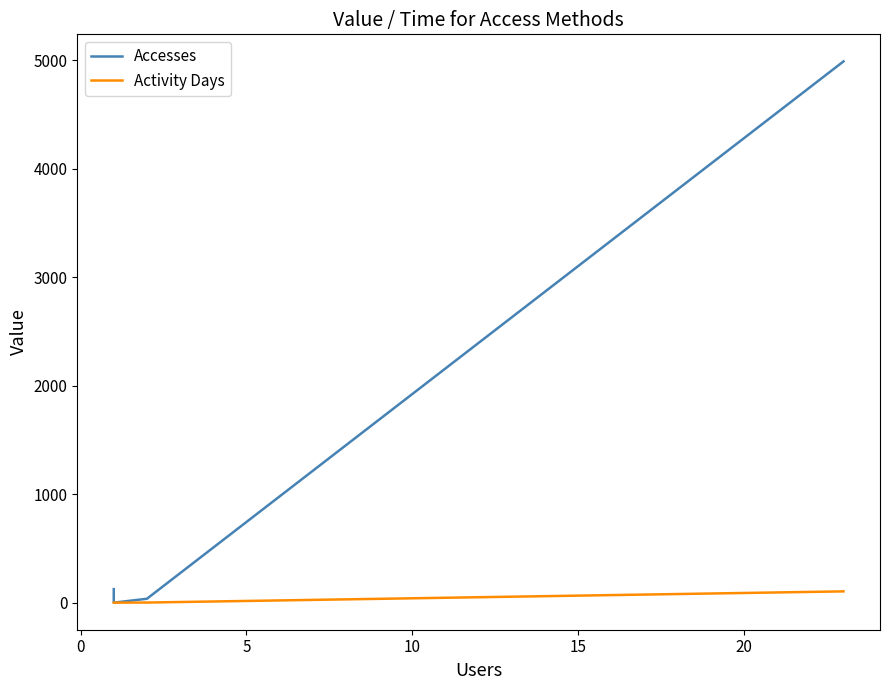

What is the value of the Activity Days point at the 2nd from the left?

2